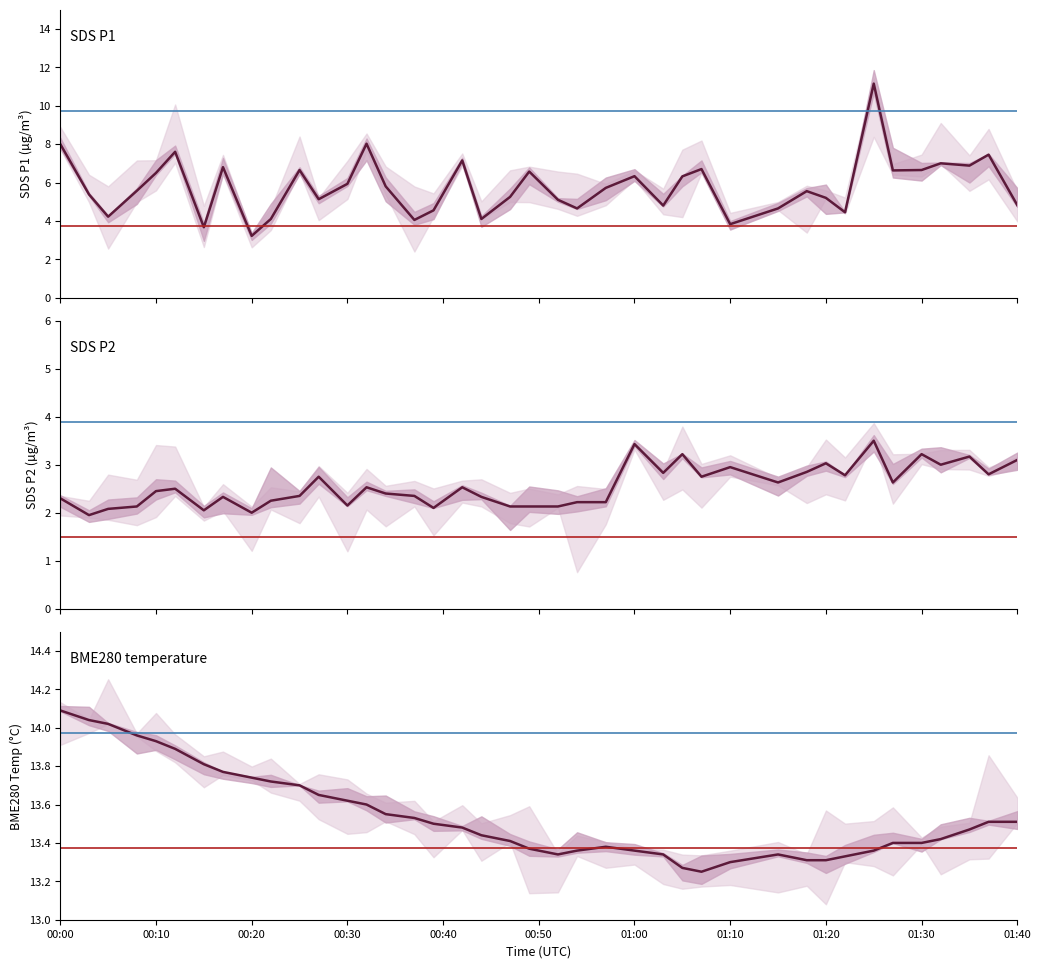

Which series has the largest range (max minus min)?

SDS_P1